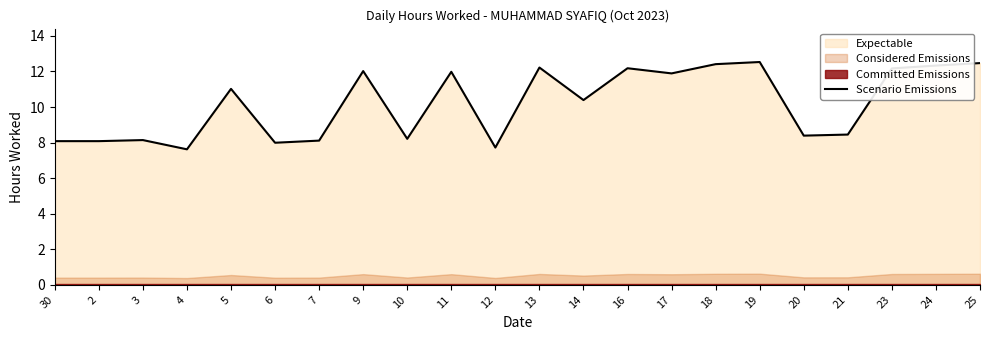

Rank the categories by value from lowest to highest.

4, 12, 6, 30, 2, 7, 3, 10, 20, 21, 14, 5, 17, 11, 9, 23, 16, 13, 24, 18, 25, 19